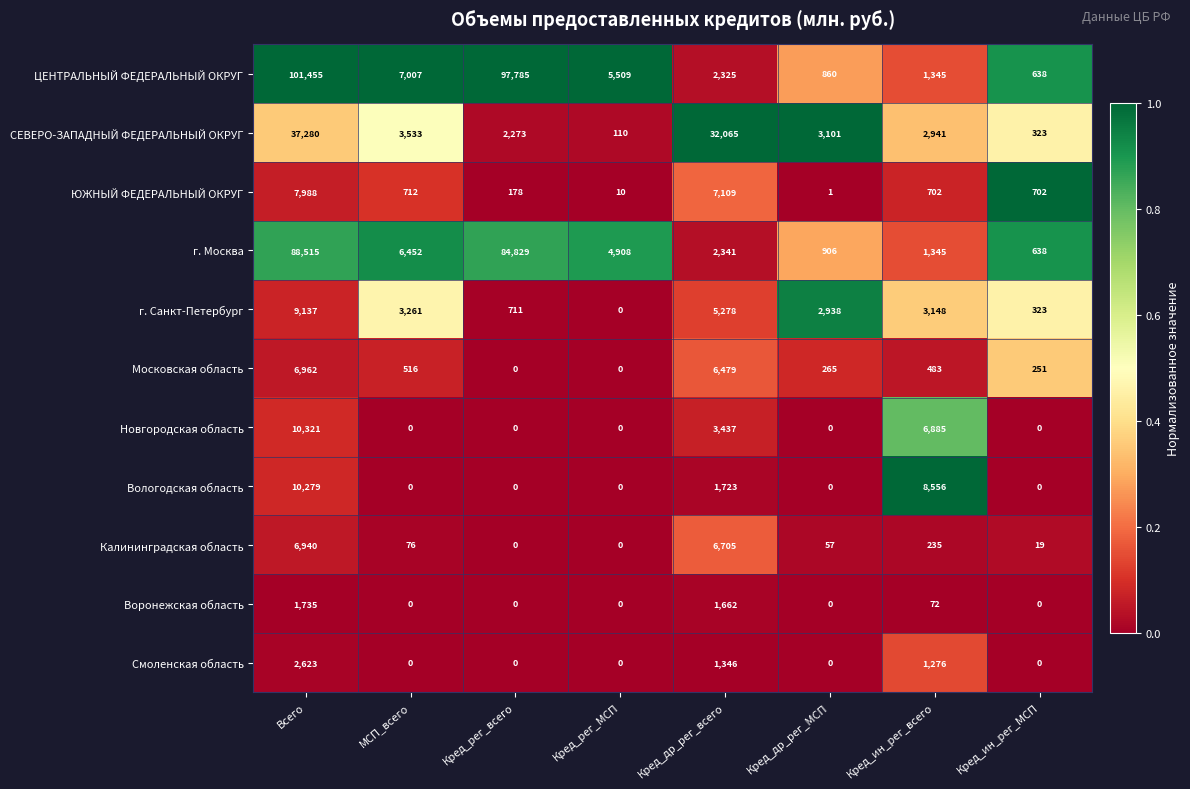

What is the average value of the Вологодская область series?

2570